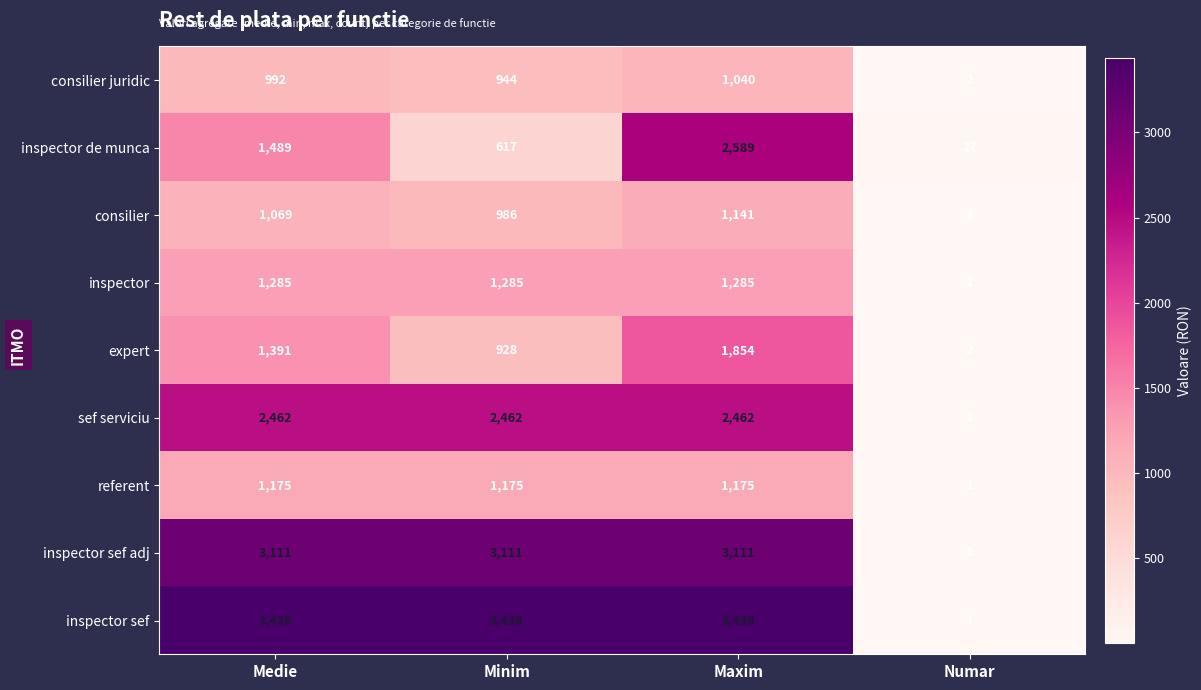

The value of expert at Minim is 404. True or false?

False